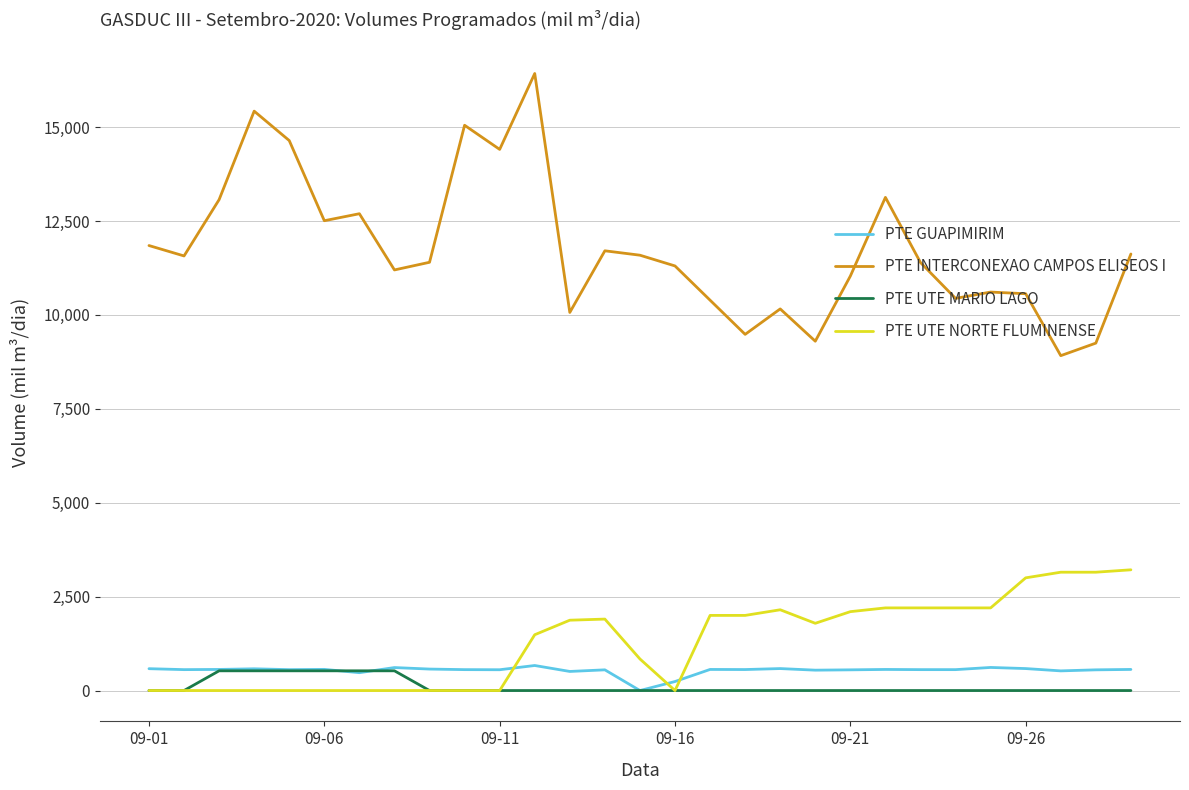

Which series has the largest total across all categories?

PTE INTERCONEXAO CAMPOS ELISEOS I